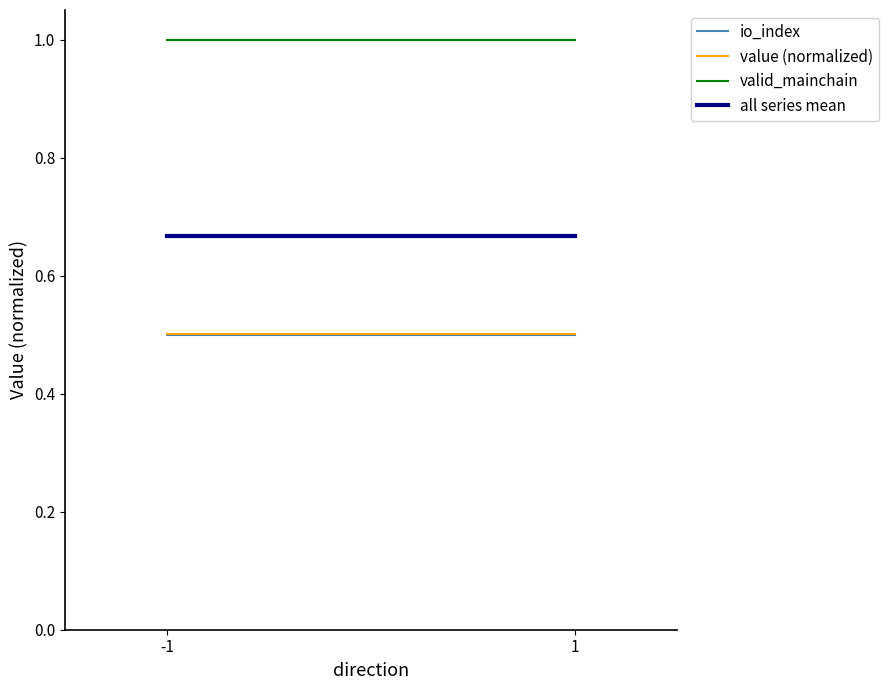

What is the total value across all series at 1?

2.7